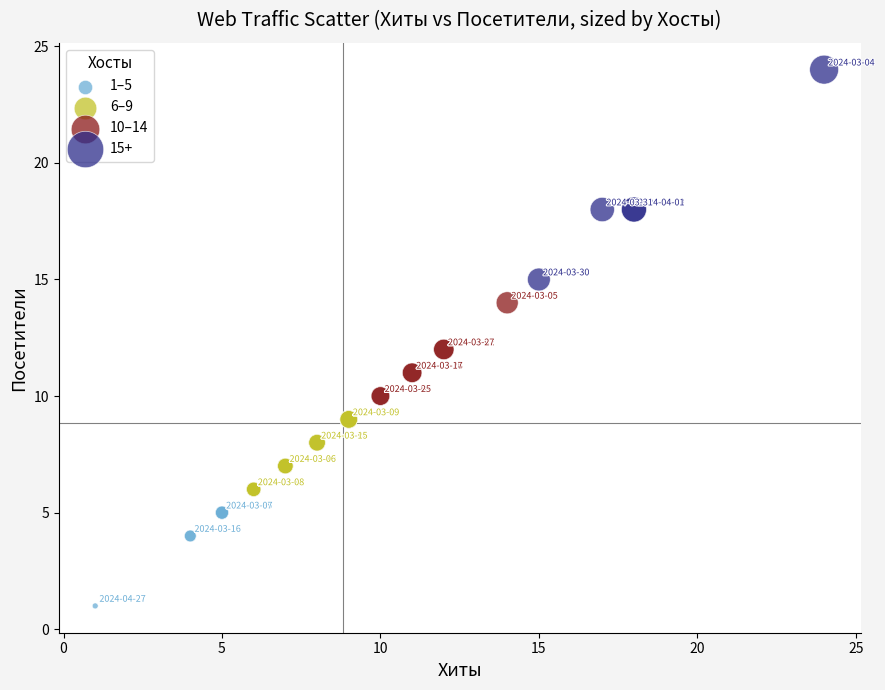

Which series has the largest Y range (max minus min)?

15+